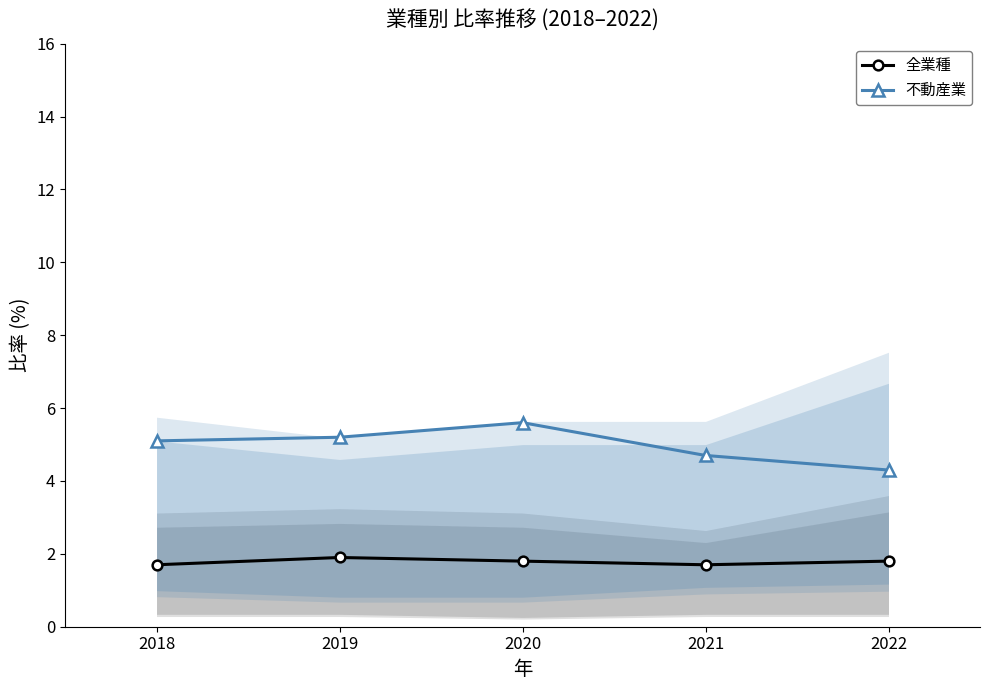

Which series has the largest total across all categories?

不動産業